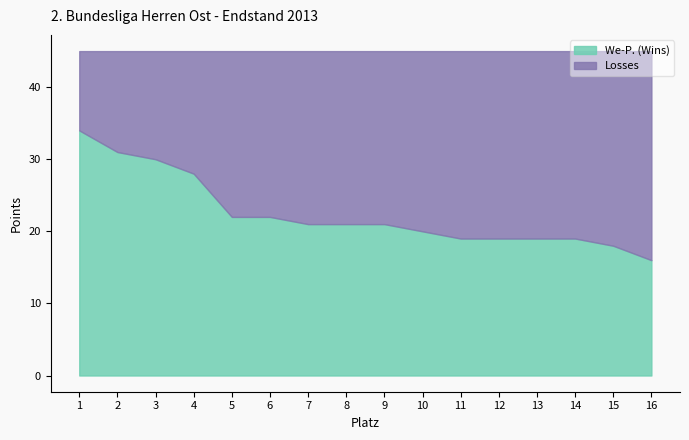

What is the change in value from 11 to 16?

-3